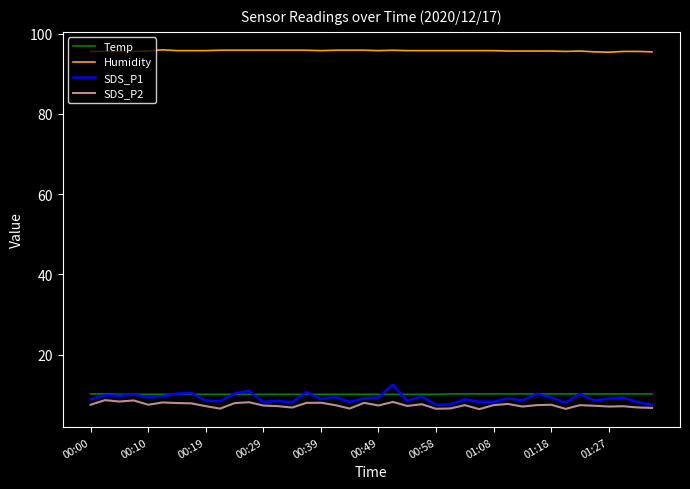

True or false: Temp and Humidity intersect in this chart.

False